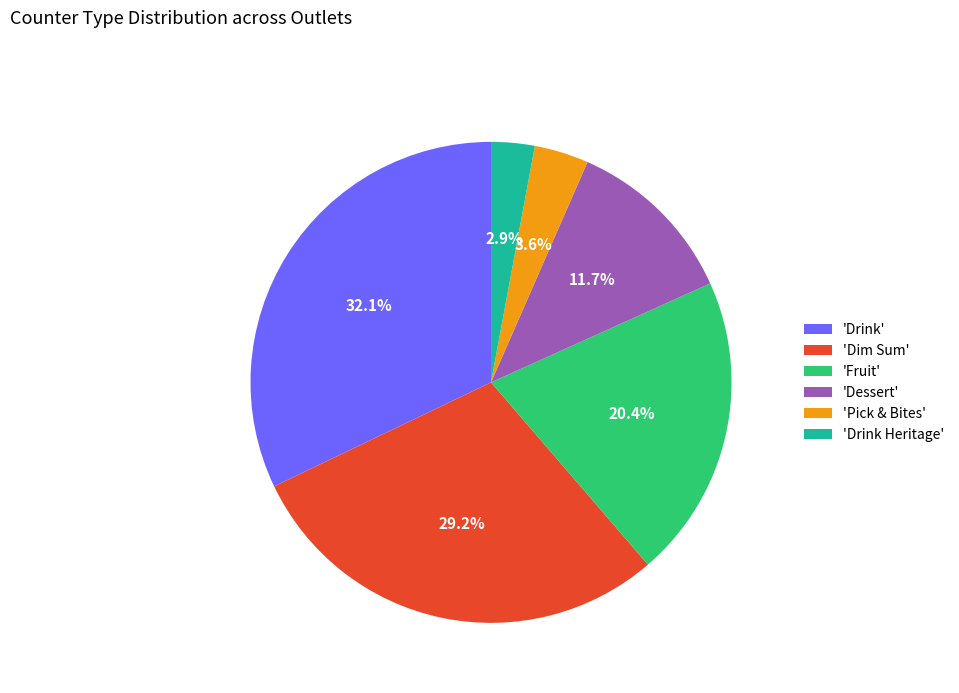

Rank the categories by value from highest to lowest.

'Drink', 'Dim Sum', 'Fruit', 'Dessert', 'Pick & Bites', 'Drink Heritage'